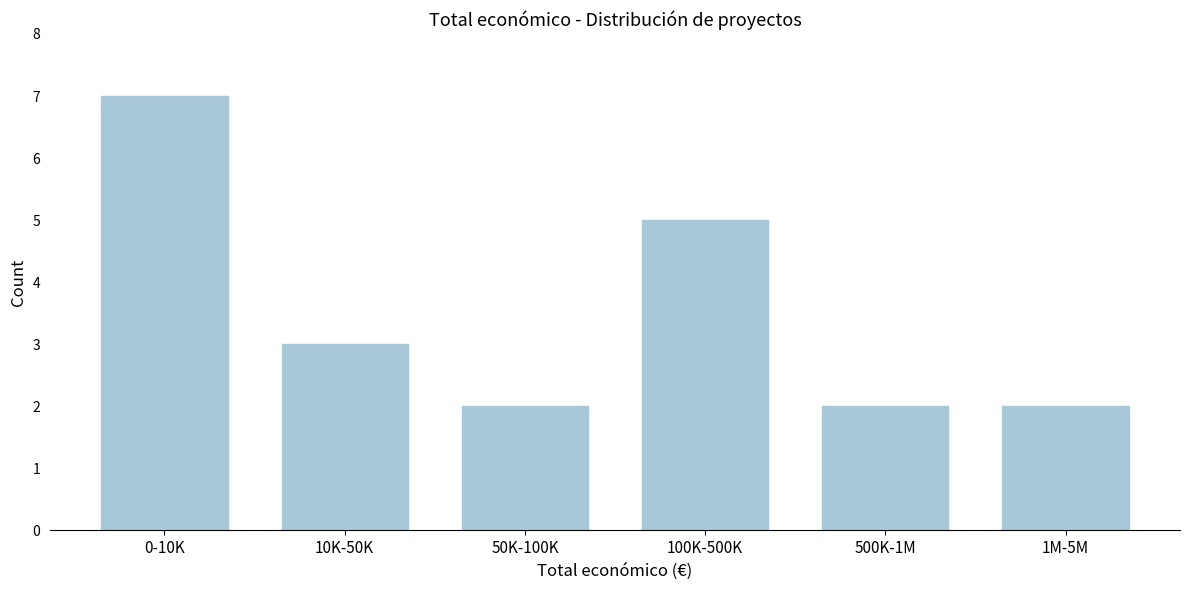

Reading left to right, what are all the values shown in this chart?

7	3	2	5	2	2